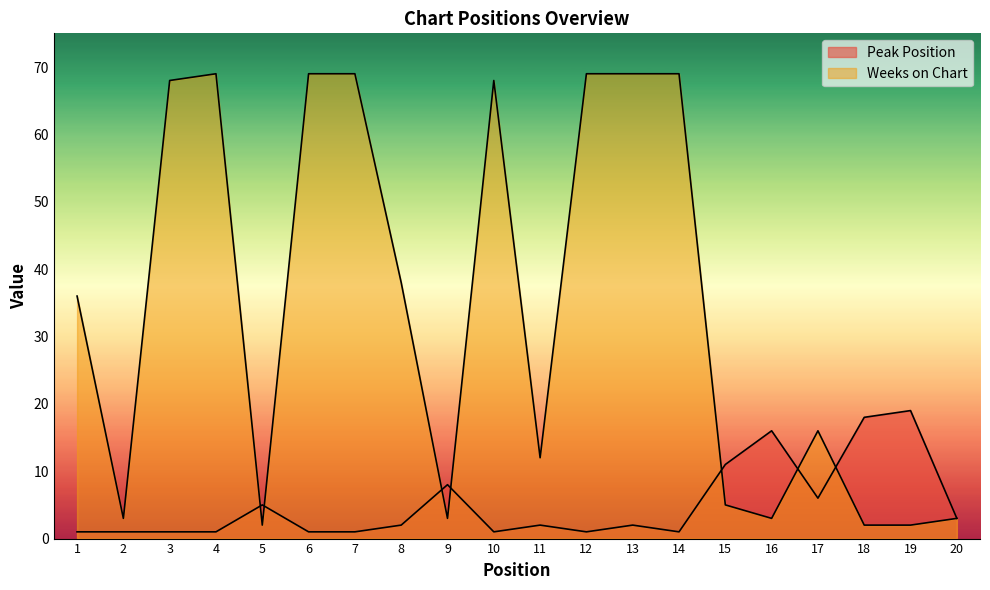

How many data points in Peak Position are above 2?

8